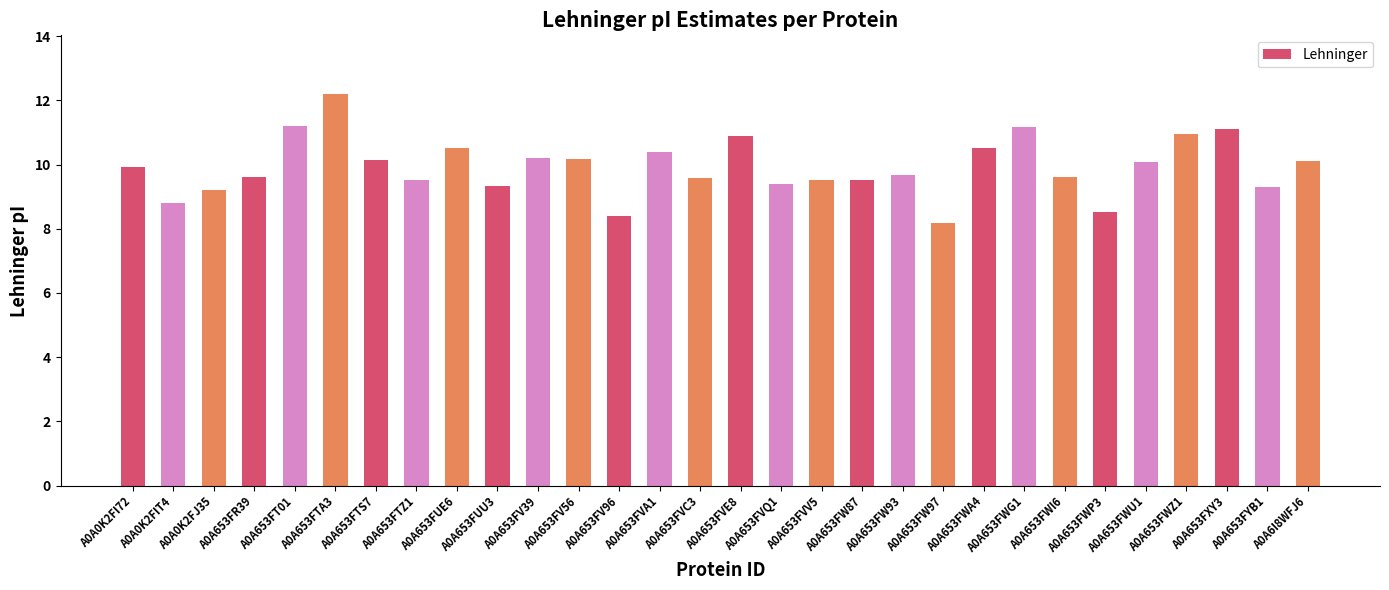

Approximately how many times larger is the value at A0A653FTZ1 compared to A0A653FW97?

1.2